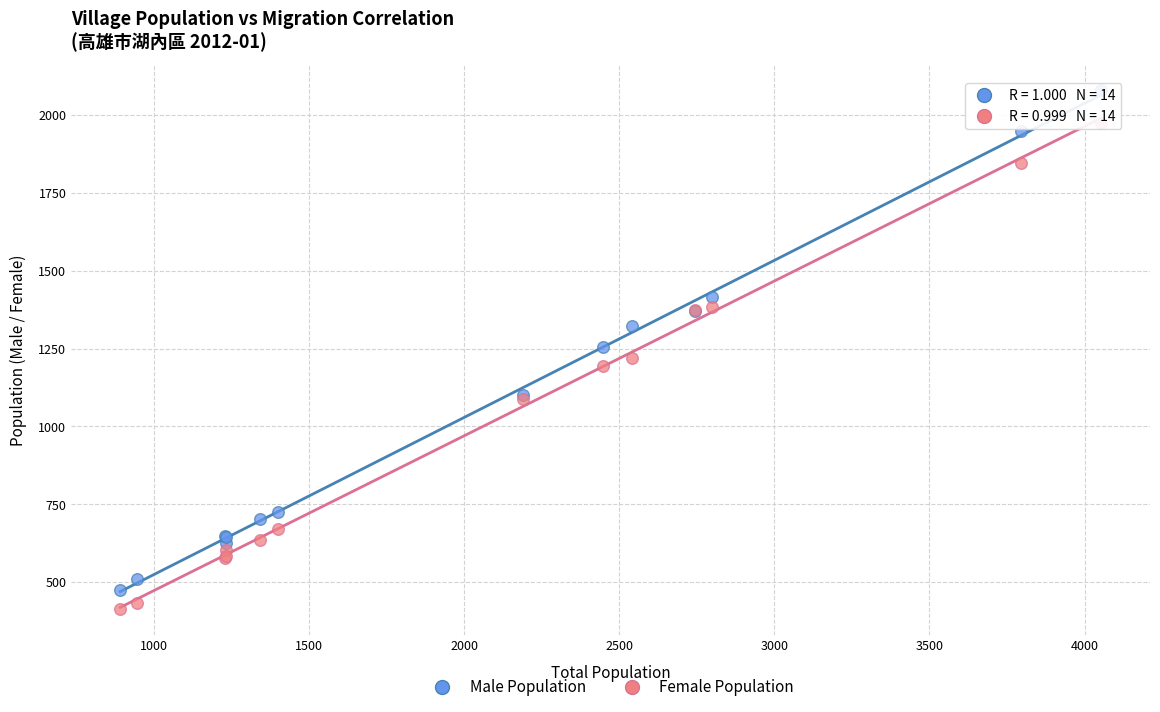

Which series has the widest spread of Y values?

Male Population